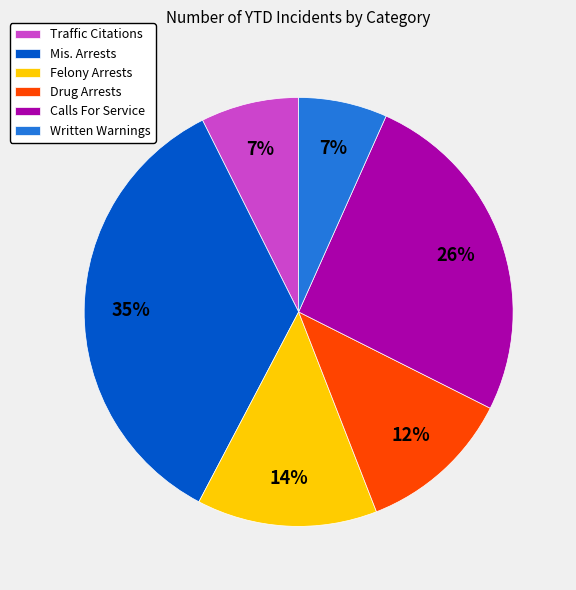

To the nearest percent, what percentage of the pie is Calls For Service?

26%